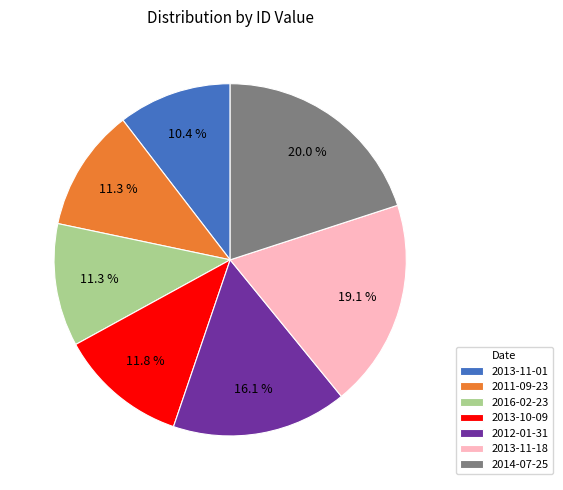

Which category has the biggest portion of the pie?

2014-07-25